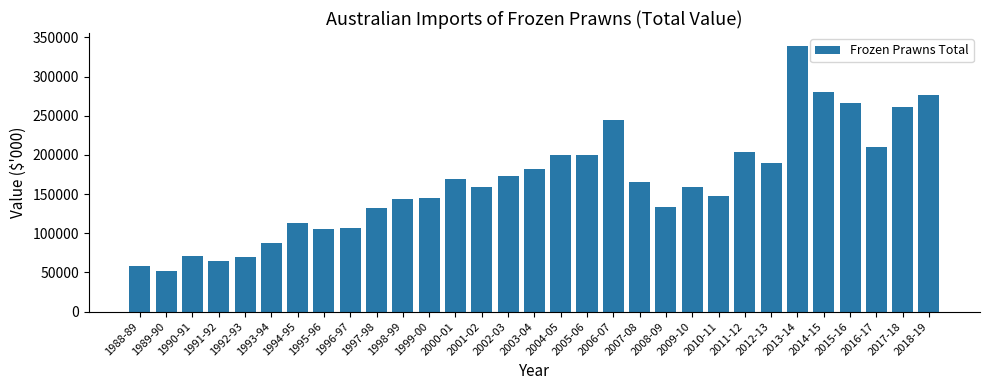

Read the value at 2017-18.

260985.1